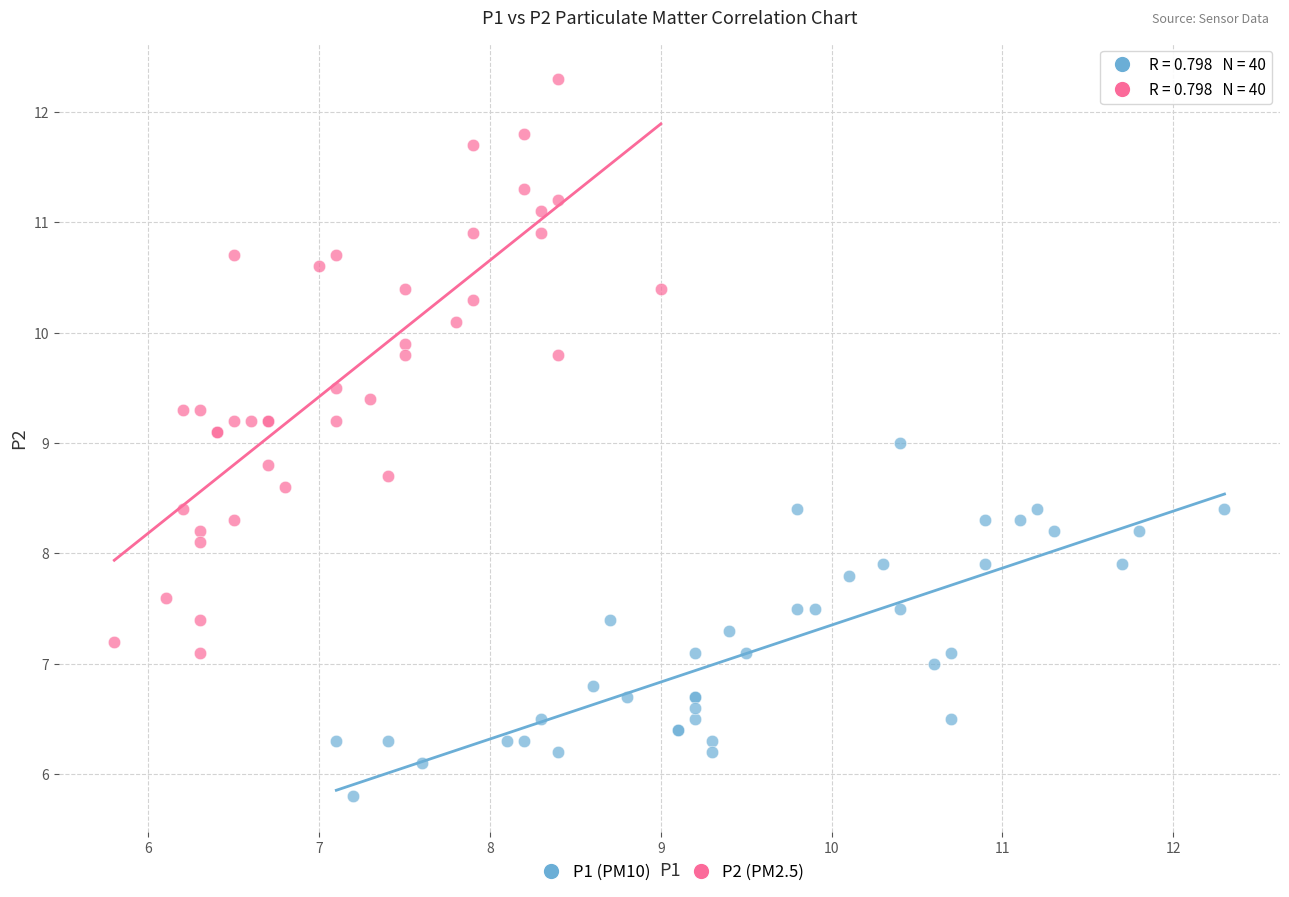

Which series reaches the maximum Y coordinate?

P2 (PM2.5)